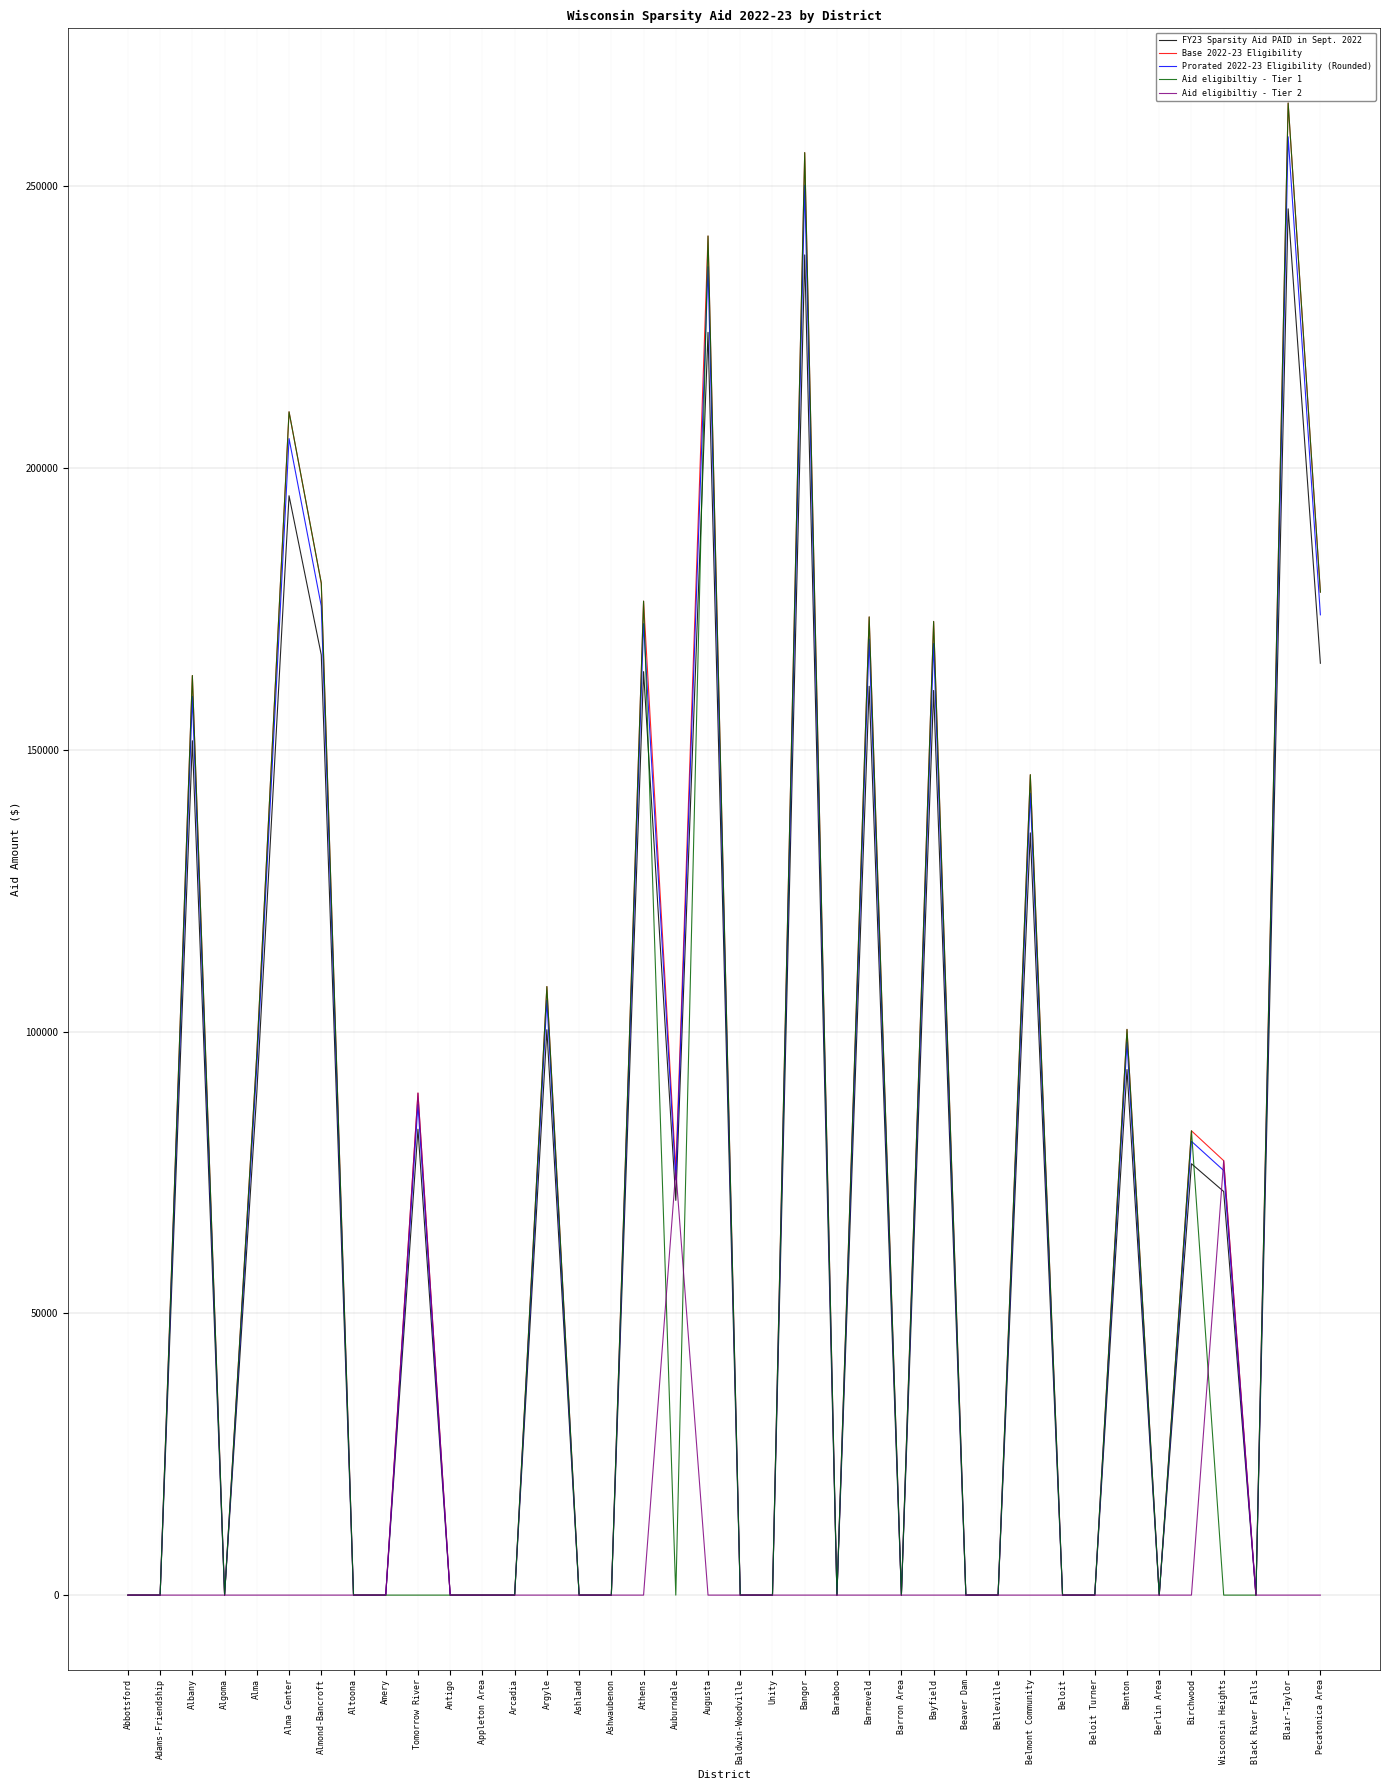

At which label is FY23 Sparsity Aid PAID in Sept. 2022 closest to 123010?

Belmont Community